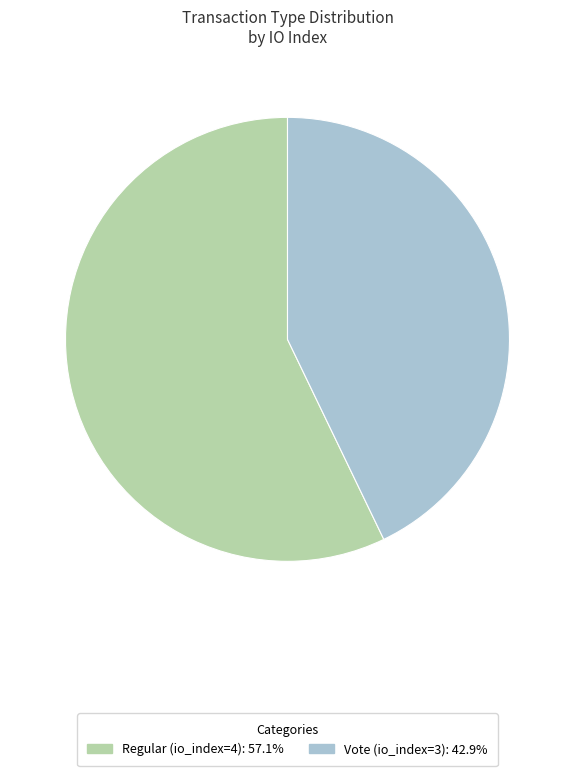

How many segments does this pie chart have?

2